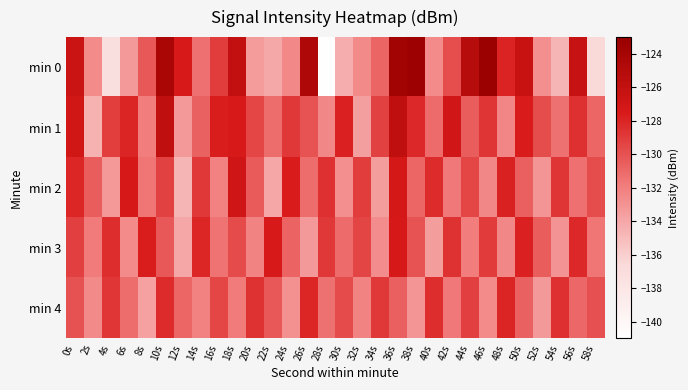

At which category is the sum across all series the highest?

36s